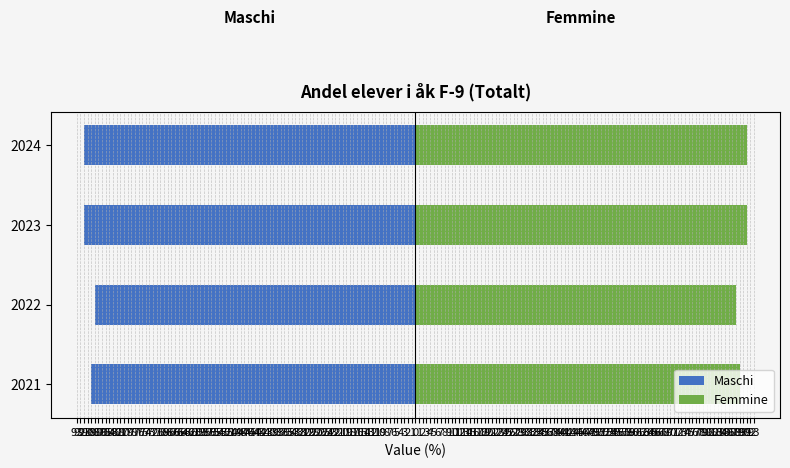

Count the Maschi values in the range -91 to -88.

4